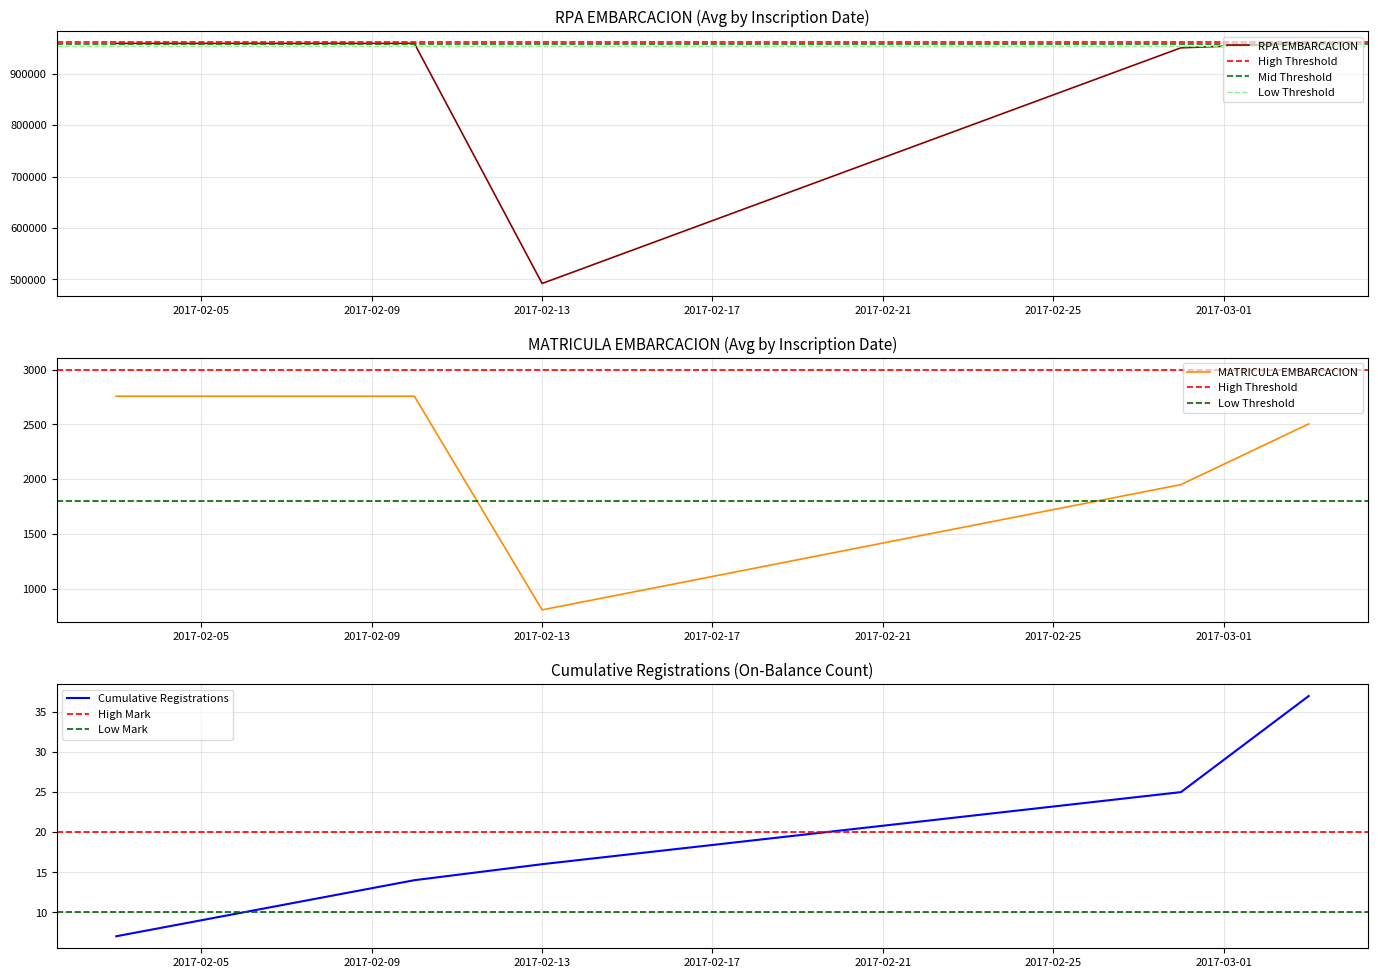

Which category has the highest value across all series?

2017-02-28